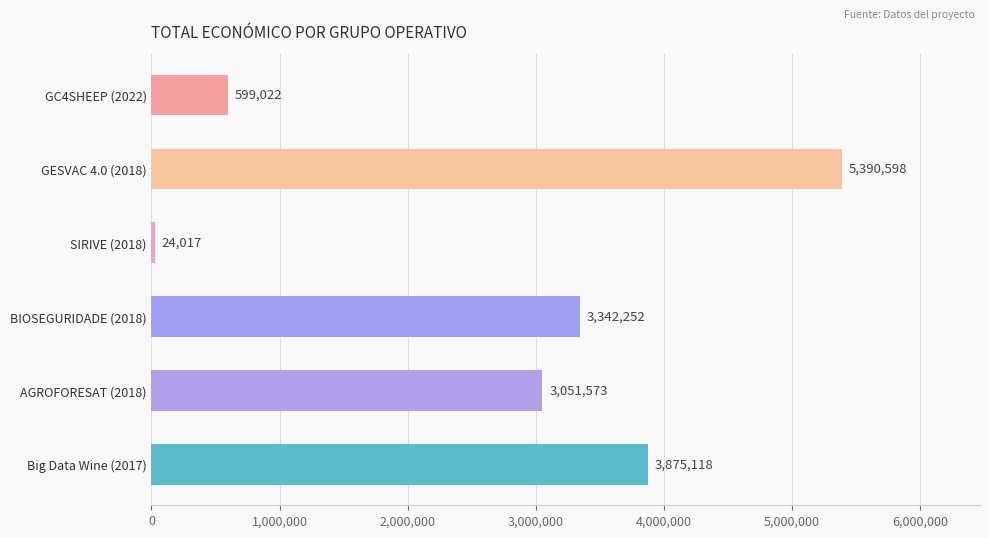

Which label corresponds to the largest value in the chart?

GESVAC 4.0 (2018)